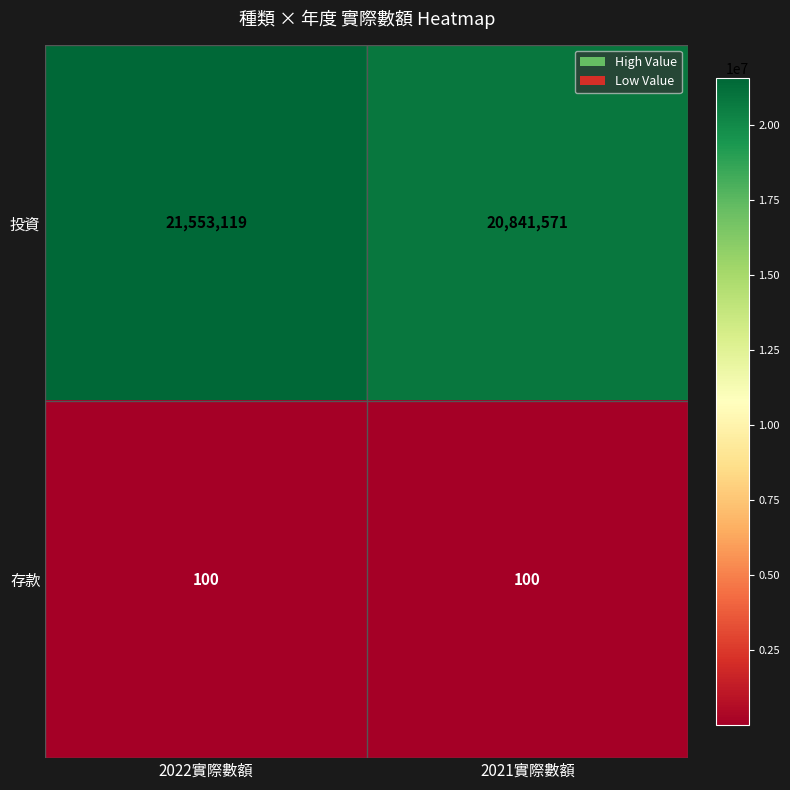

What is the total value across all series at 2022實際數額?

21553219